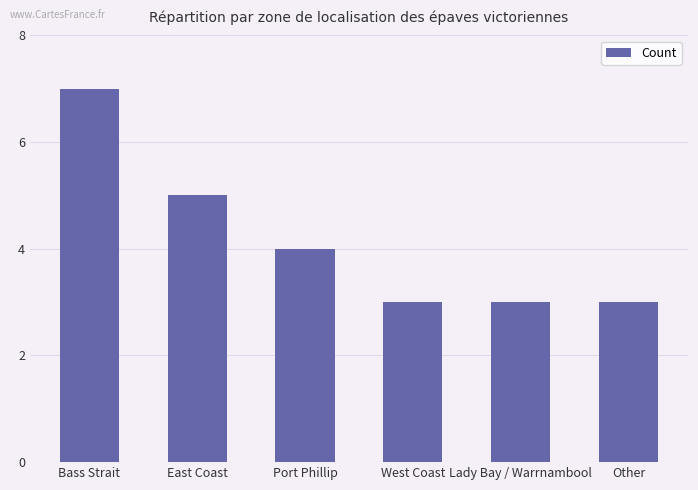

What is the sum of all values?

25